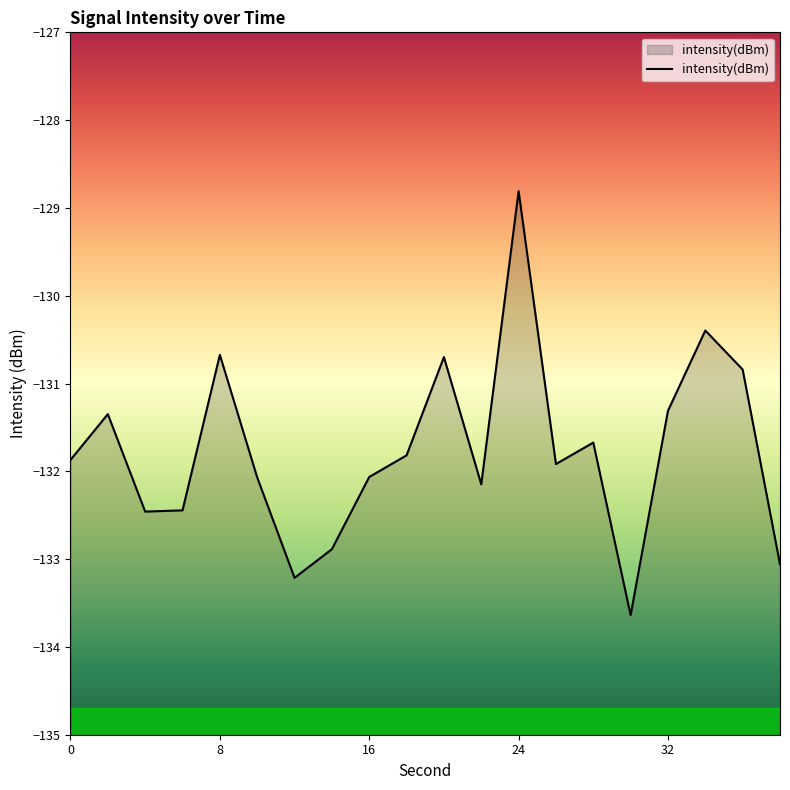

What is the difference between the values at 18 and 26?

0.1